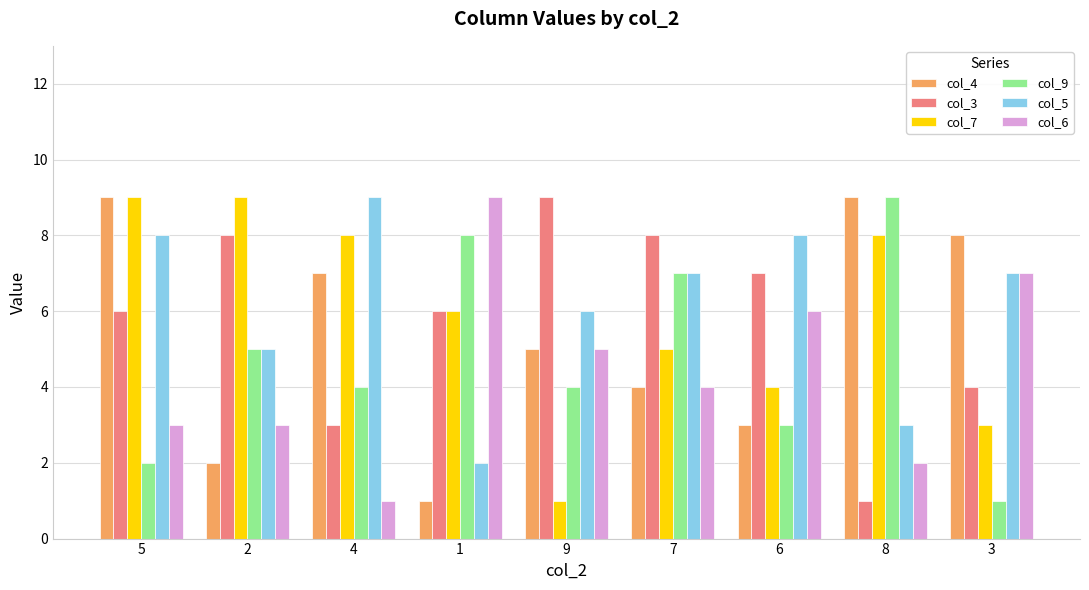

The col_3 series shows 0 at 8. True or false?

False